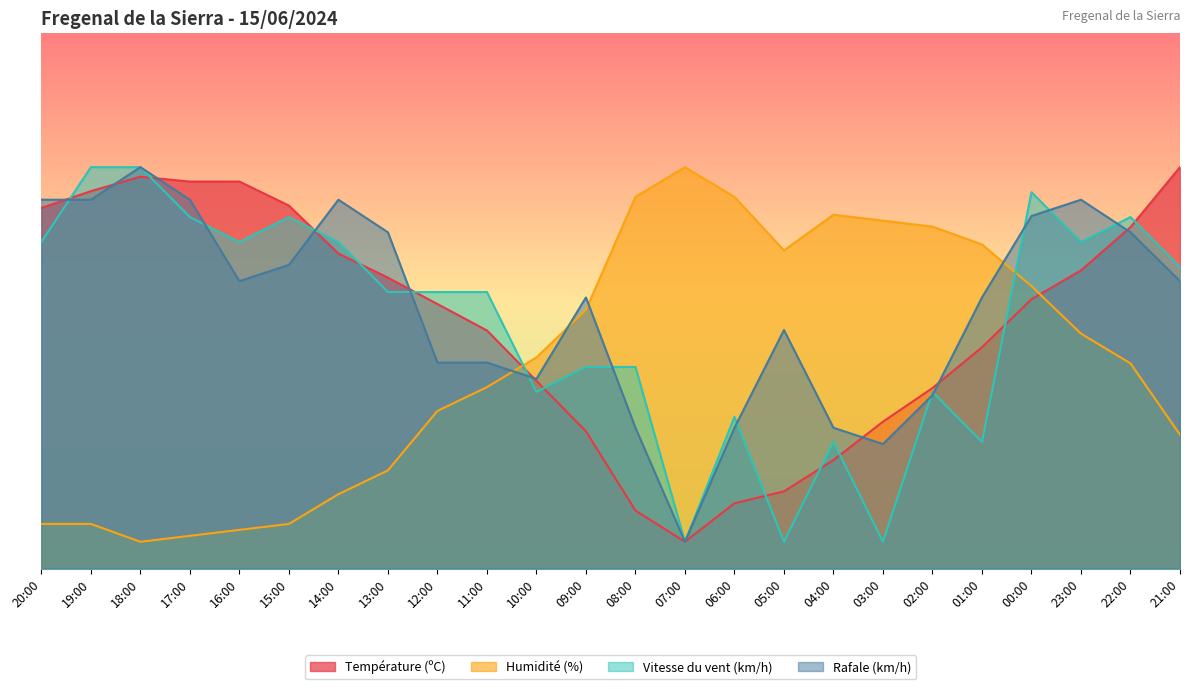

What is the sum of the Vitesse du vent (km/h) values at 11:00 and 16:00?

112.7